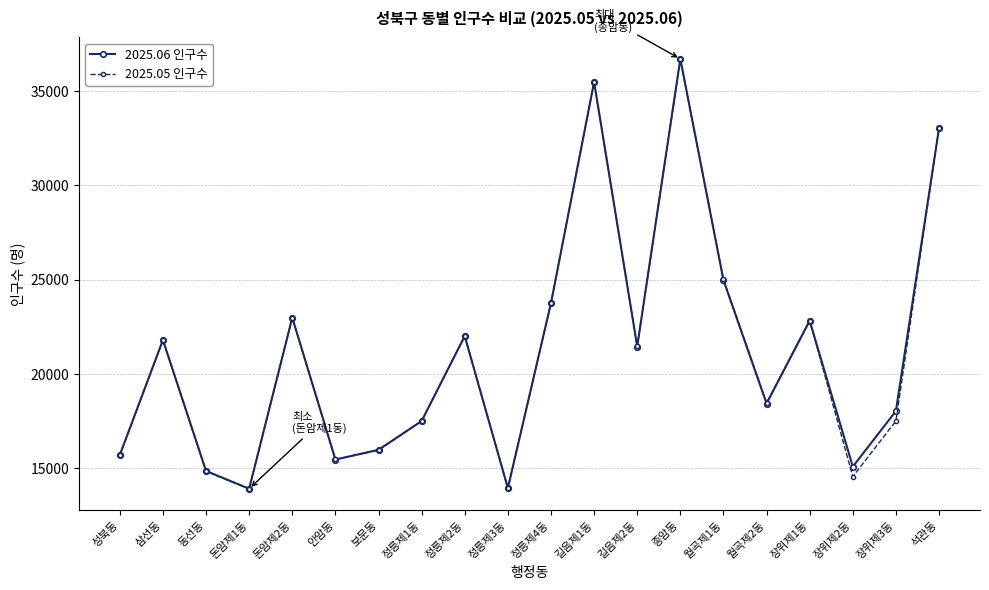

True or false: 2025.06 인구수 has more than 2 points higher than both neighbors.

True